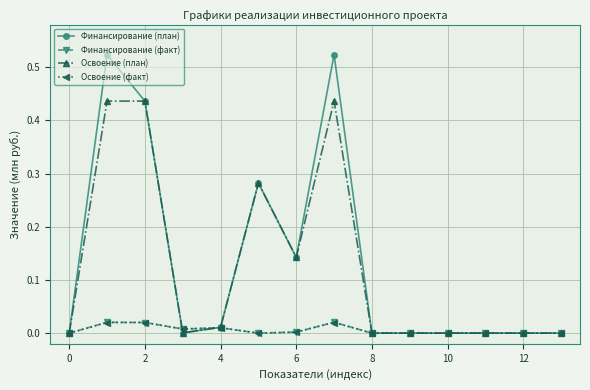

Which series has the largest range (max minus min)?

Финансирование (план)